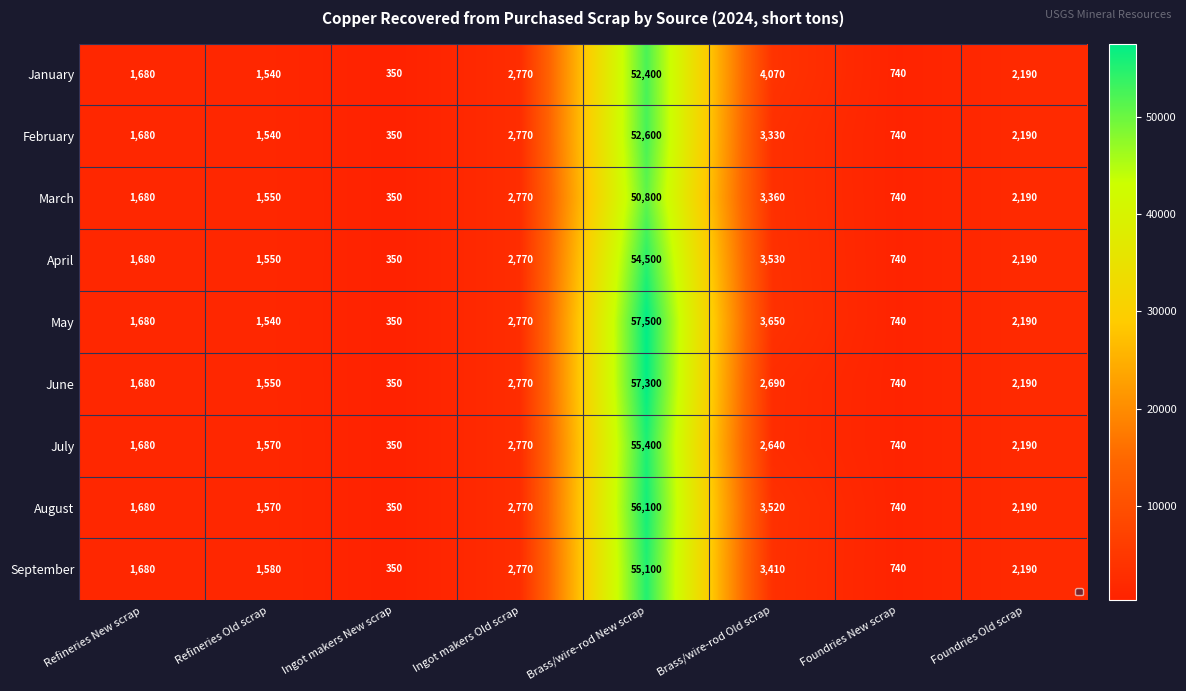

How many values in the May series are below 2190?

4